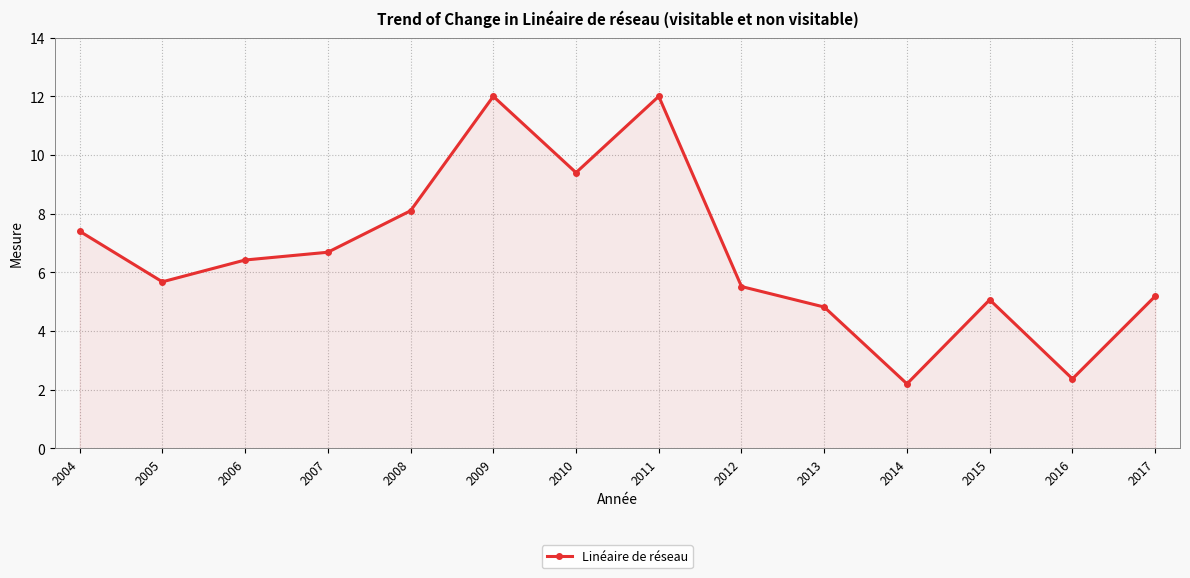

What is the average value?

6.6